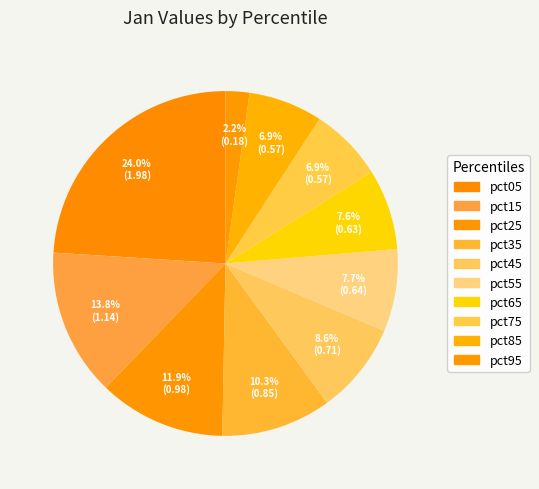

Which has a higher value, pct45 or pct85?

pct45